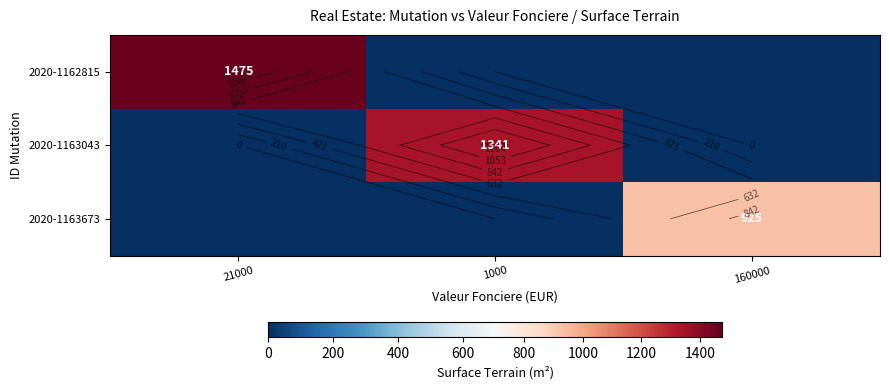

How many data points does each series have?

3